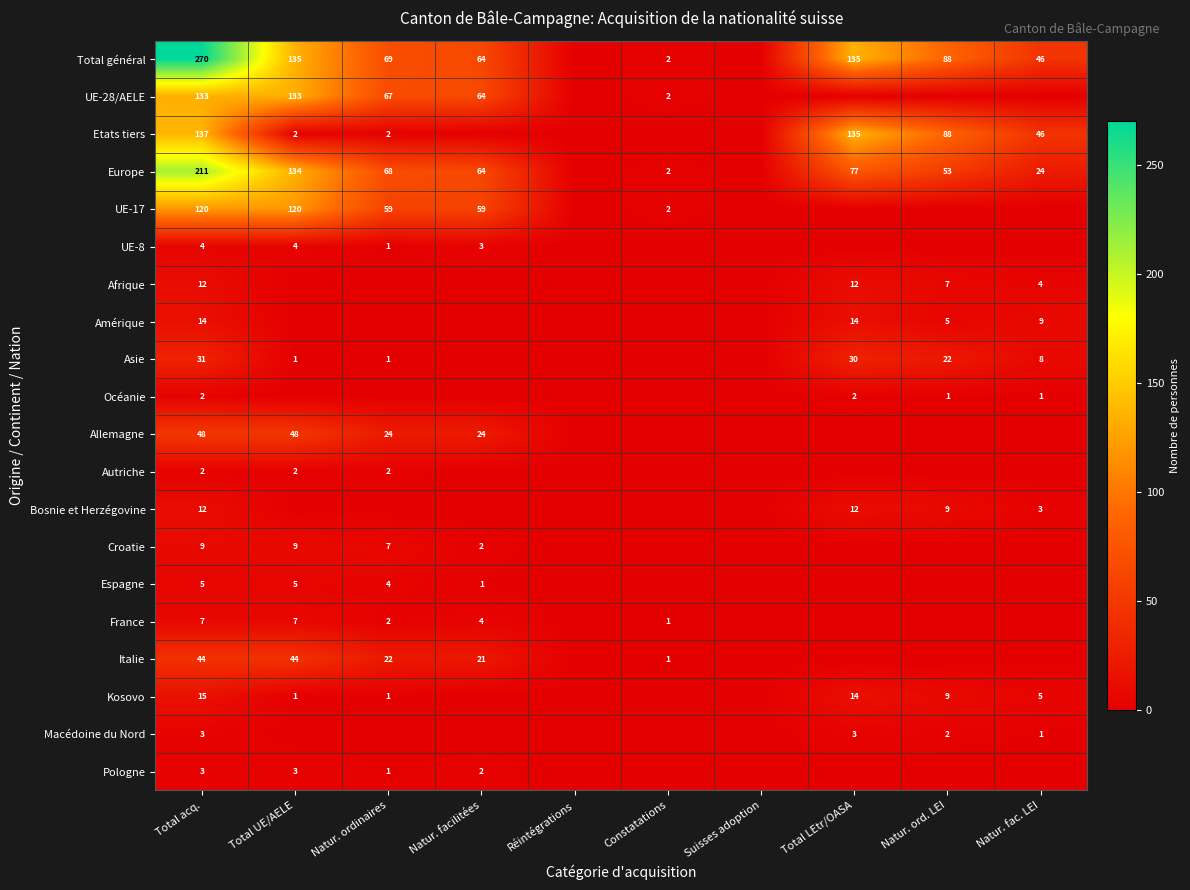

Is it true that Pologne equals 3 at Total UE/AELE?

True